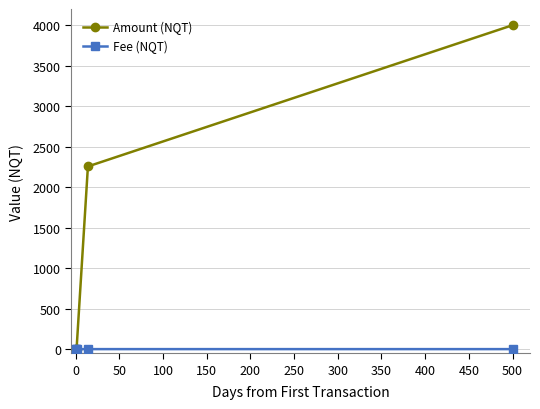

What is the value of the Amount (NQT) point at the 4th from the left?

2256.3